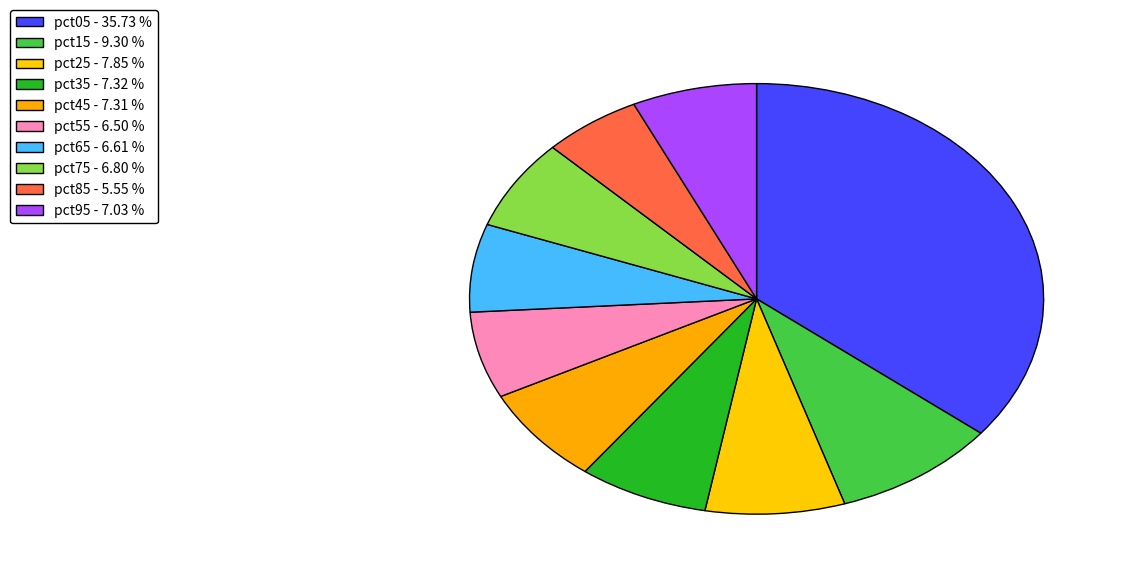

What percentage do pct55 and pct25 together represent?

14.4%